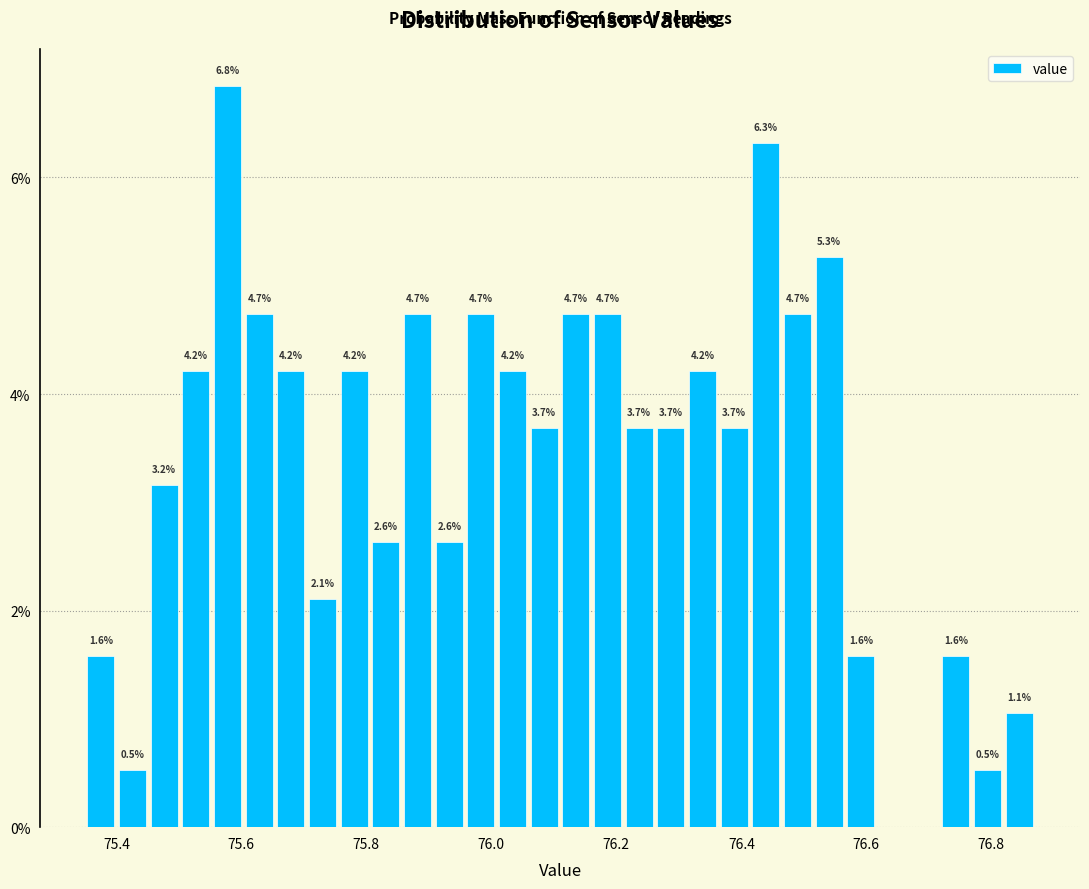

Read against the x-axis, roughly where is the centre of the tallest bar?

75.58